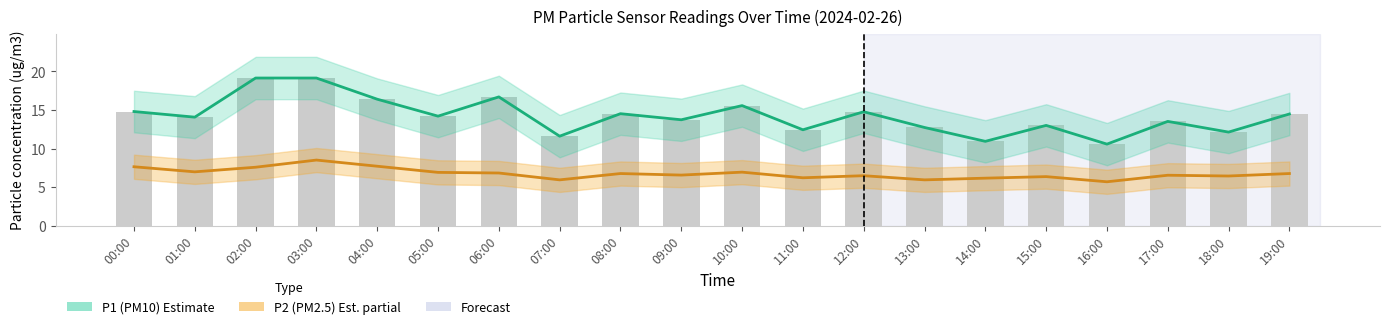

Does the chart contain stacked bars?

No